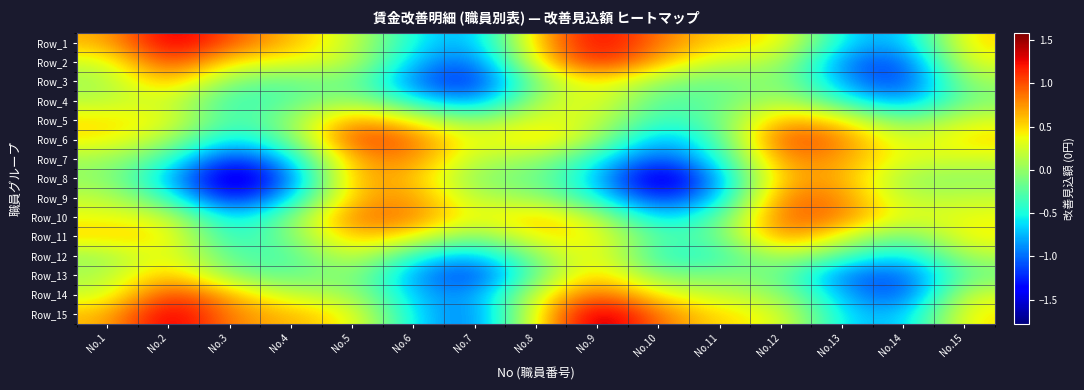

Reading right to left, what are all the values shown in this chart?

Row_1: No.15=0.5	No.14=-0.9	No.13=-0.7	No.12=0.5	No.11=0.5	No.10=0.9	No.9=1.3	No.8=0.6	No.7=-0.9	No.6=-0.6	No.5=0.2	No.4=0.6	No.3=1.0	No.2=1.4	No.1=0.6
Row_2: No.15=0.4	No.14=-1.2	No.13=-1.0	No.12=0.2	No.11=0.2	No.10=0.6	No.9=1.3	No.8=0.4	No.7=-1.2	No.6=-0.8	No.5=0.2	No.4=0.4	No.3=0.4	No.2=1.2	No.1=0.2
Row_3: No.15=0.1	No.14=-1.3	No.13=-0.8	No.12=0.1	No.11=-0.2	No.10=-0.0	No.9=0.5	No.8=-0.0	No.7=-1.3	No.6=-1.0	No.5=-0.1	No.4=-0.2	No.3=-0.1	No.2=0.7	No.1=0.0
Row_4: No.15=-0.1	No.14=-1.0	No.13=-0.4	No.12=0.2	No.11=-0.2	No.10=-0.3	No.9=0.4	No.8=0.1	No.7=-1.0	No.6=-0.5	No.5=0.1	No.4=-0.2	No.3=-0.4	No.2=0.3	No.1=0.1
Row_5: No.15=0.3	No.14=-0.2	No.13=0.5	No.12=0.7	No.11=-0.2	No.10=-0.5	No.9=0.2	No.8=0.4	No.7=-0.1	No.6=0.4	No.5=0.8	No.4=-0.0	No.3=-0.4	No.2=0.4	No.1=0.5
Row_6: No.15=0.5	No.14=0.2	No.13=0.8	No.12=1.1	No.11=-0.3	No.10=-0.9	No.9=0.1	No.8=0.6	No.7=0.2	No.6=0.9	No.5=1.1	No.4=-0.2	No.3=-0.7	No.2=0.1	No.1=0.4
Row_7: No.15=0.3	No.14=0.3	No.13=0.7	No.12=0.9	No.11=-0.5	No.10=-1.2	No.9=-0.5	No.8=0.0	No.7=0.1	No.6=0.8	No.5=0.8	No.4=-0.7	No.3=-1.4	No.2=-0.3	No.1=0.1
Row_8: No.15=-0.0	No.14=-0.0	No.13=0.7	No.12=0.7	No.11=-0.8	No.10=-1.8	No.9=-0.7	No.8=-0.1	No.7=-0.1	No.6=0.6	No.5=0.7	No.4=-1.0	No.3=-1.7	No.2=-0.7	No.1=0.0
Row_9: No.15=0.2	No.14=0.1	No.13=0.8	No.12=0.9	No.11=-0.8	No.10=-1.3	No.9=-0.5	No.8=0.1	No.7=0.1	No.6=0.8	No.5=0.7	No.4=-0.7	No.3=-1.5	No.2=-0.4	No.1=0.2
Row_10: No.15=0.4	No.14=0.3	No.13=0.9	No.12=1.0	No.11=-0.3	No.10=-0.8	No.9=0.2	No.8=0.6	No.7=0.3	No.6=0.8	No.5=0.9	No.4=-0.1	No.3=-0.7	No.2=0.3	No.1=0.4
Row_11: No.15=0.4	No.14=-0.3	No.13=0.3	No.12=0.9	No.11=-0.2	No.10=-0.4	No.9=0.5	No.8=0.5	No.7=-0.2	No.6=0.4	No.5=0.7	No.4=-0.1	No.3=-0.5	No.2=0.5	No.1=0.5
Row_12: No.15=0.1	No.14=-0.7	No.13=-0.3	No.12=0.2	No.11=-0.4	No.10=-0.5	No.9=0.5	No.8=-0.0	No.7=-0.8	No.6=-0.5	No.5=0.3	No.4=-0.3	No.3=-0.3	No.2=0.5	No.1=0.0
Row_13: No.15=-0.1	No.14=-1.1	No.13=-1.0	No.12=-0.1	No.11=-0.1	No.10=-0.1	No.9=0.7	No.8=-0.2	No.7=-1.3	No.6=-0.9	No.5=0.0	No.4=-0.2	No.3=-0.1	No.2=0.7	No.1=0.1
Row_14: No.15=0.3	No.14=-1.2	No.13=-0.8	No.12=0.1	No.11=0.2	No.10=0.4	No.9=1.0	No.8=0.3	No.7=-1.0	No.6=-0.8	No.5=0.1	No.4=0.2	No.3=0.7	No.2=1.2	No.1=0.2
Row_15: No.15=0.5	No.14=-0.8	No.13=-0.7	No.12=0.4	No.11=0.5	No.10=0.8	No.9=1.6	No.8=0.4	No.7=-1.1	No.6=-0.6	No.5=0.4	No.4=0.6	No.3=0.8	No.2=1.5	No.1=0.6